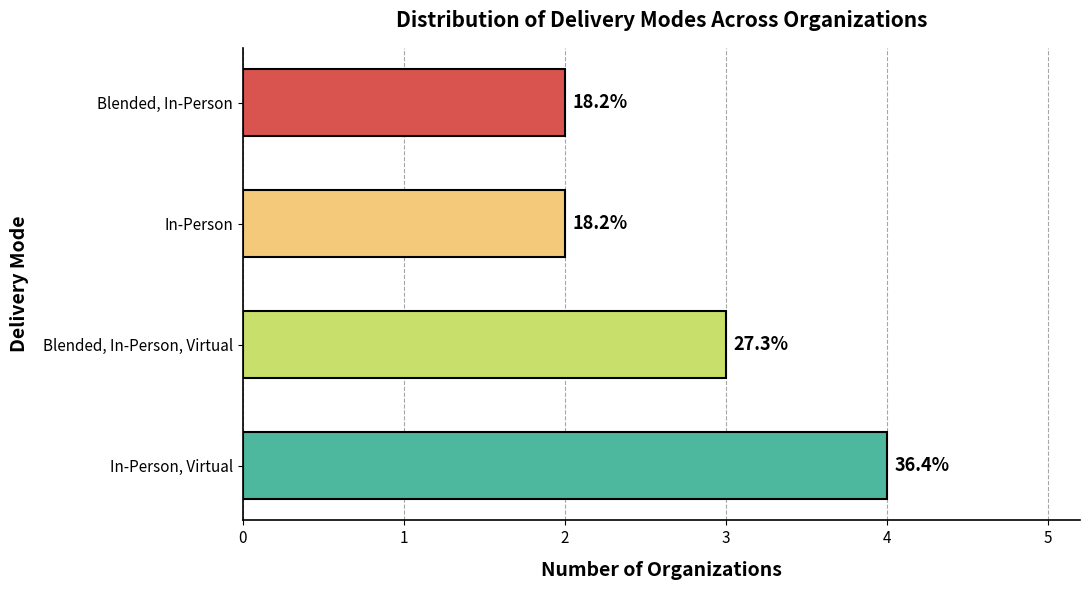

What is the difference between the maximum and second lowest values?

2